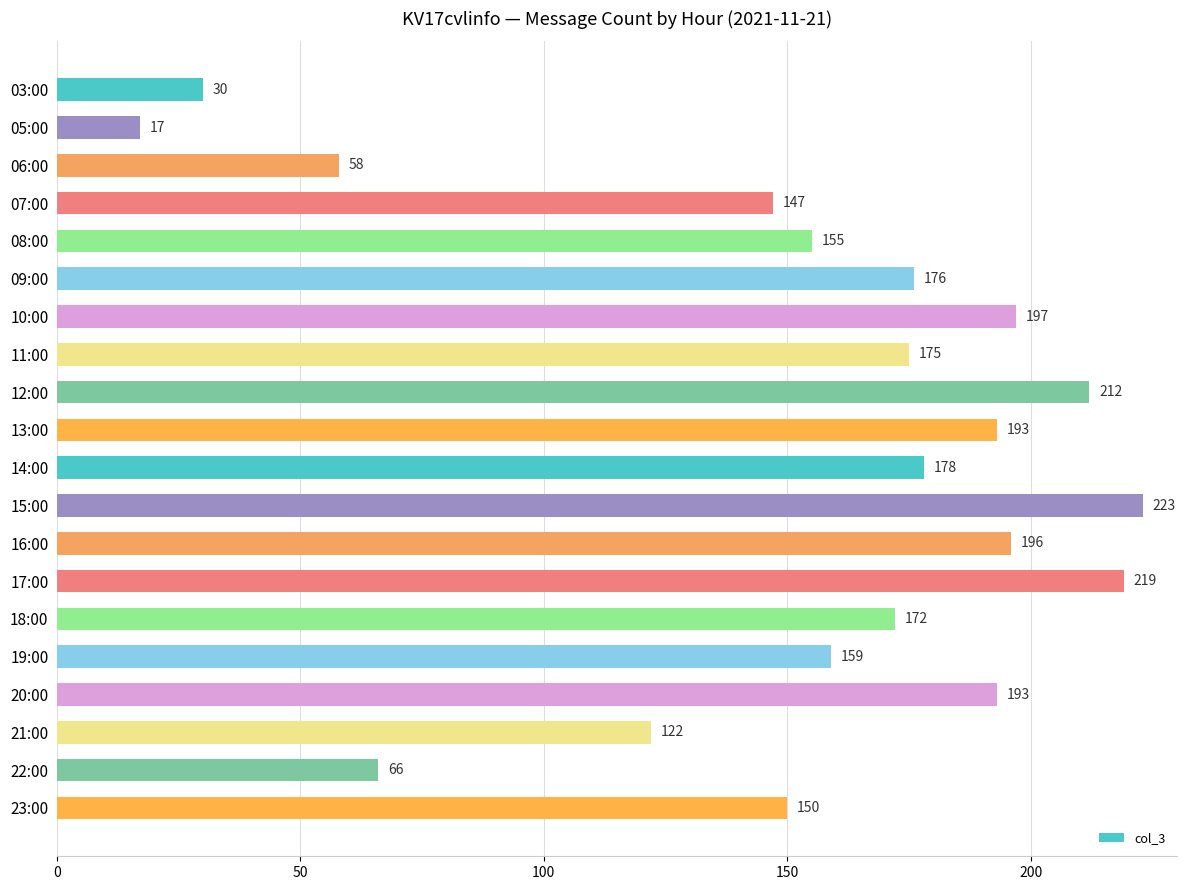

What is the change in value from 05:00 to 23:00?

+133